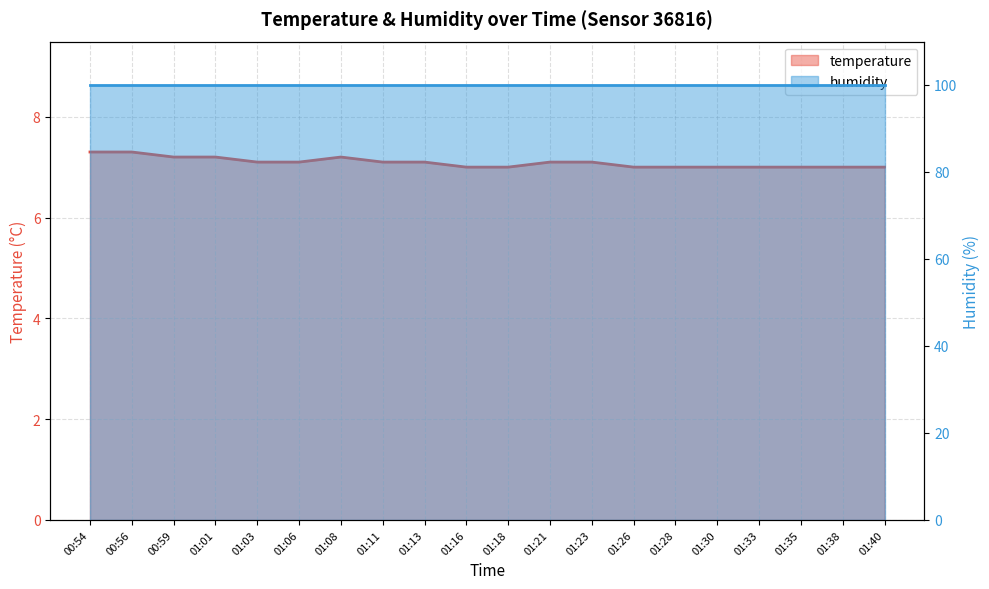

What is the value of the 11th point from the left?

7.0